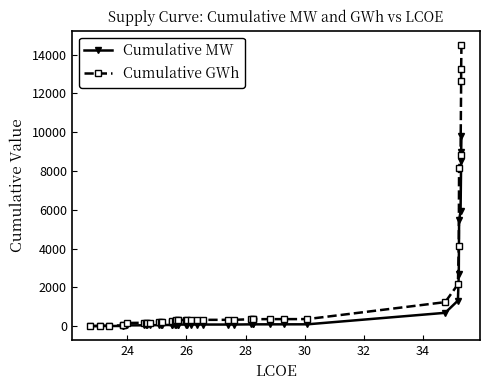

True or false: Cumulative MW has more than 0 interior local peaks.

False